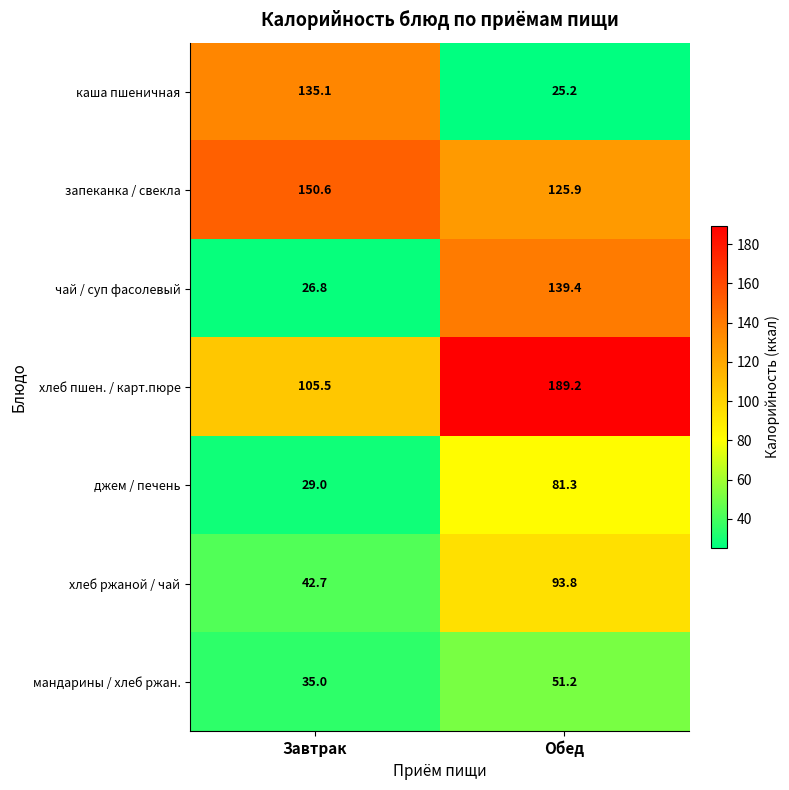

List the series in order of their peak value, highest first.

хлеб пшен. / карт.пюре, запеканка / свекла, чай / суп фасолевый, каша пшеничная, хлеб ржаной / чай, джем / печень, мандарины / хлеб ржан.